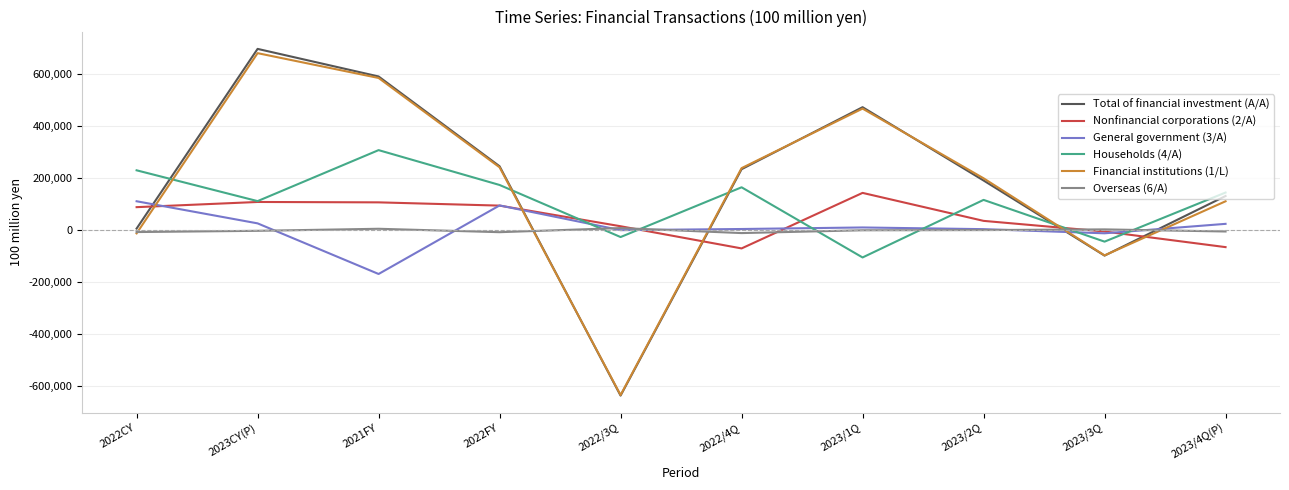

Is the value of Nonfinancial corporations (2/A) at 2023/4Q(P) greater than the value of Financial institutions (1/L) at 2023/2Q?

No